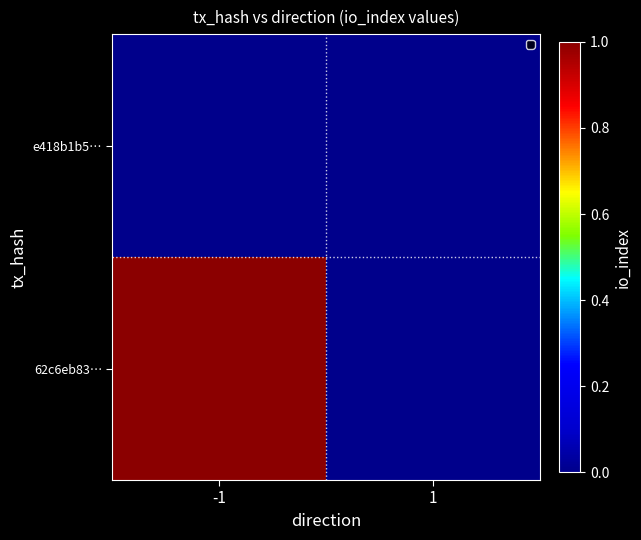

At -1, list the series in order from largest to smallest.

62c6eb83…, e418b1b5…